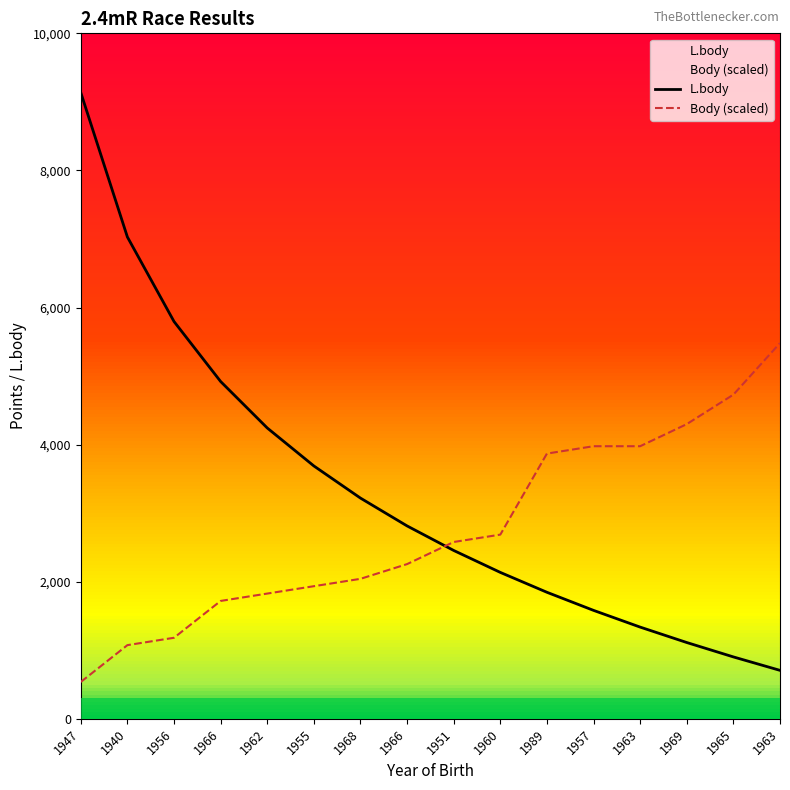

How many intersections are there between L.body and Body (scaled)?

1